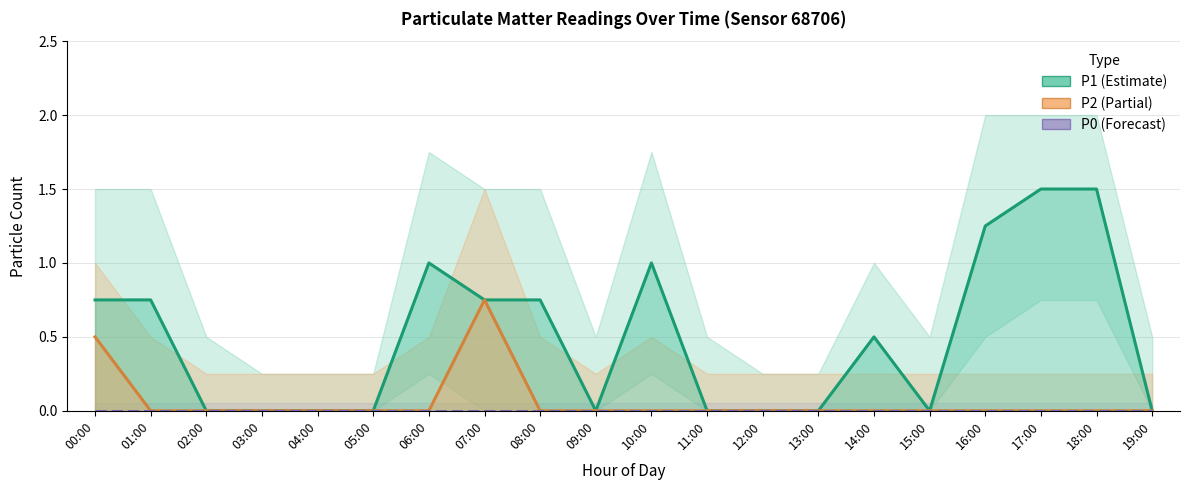

How many values in P2 are above zero?

2